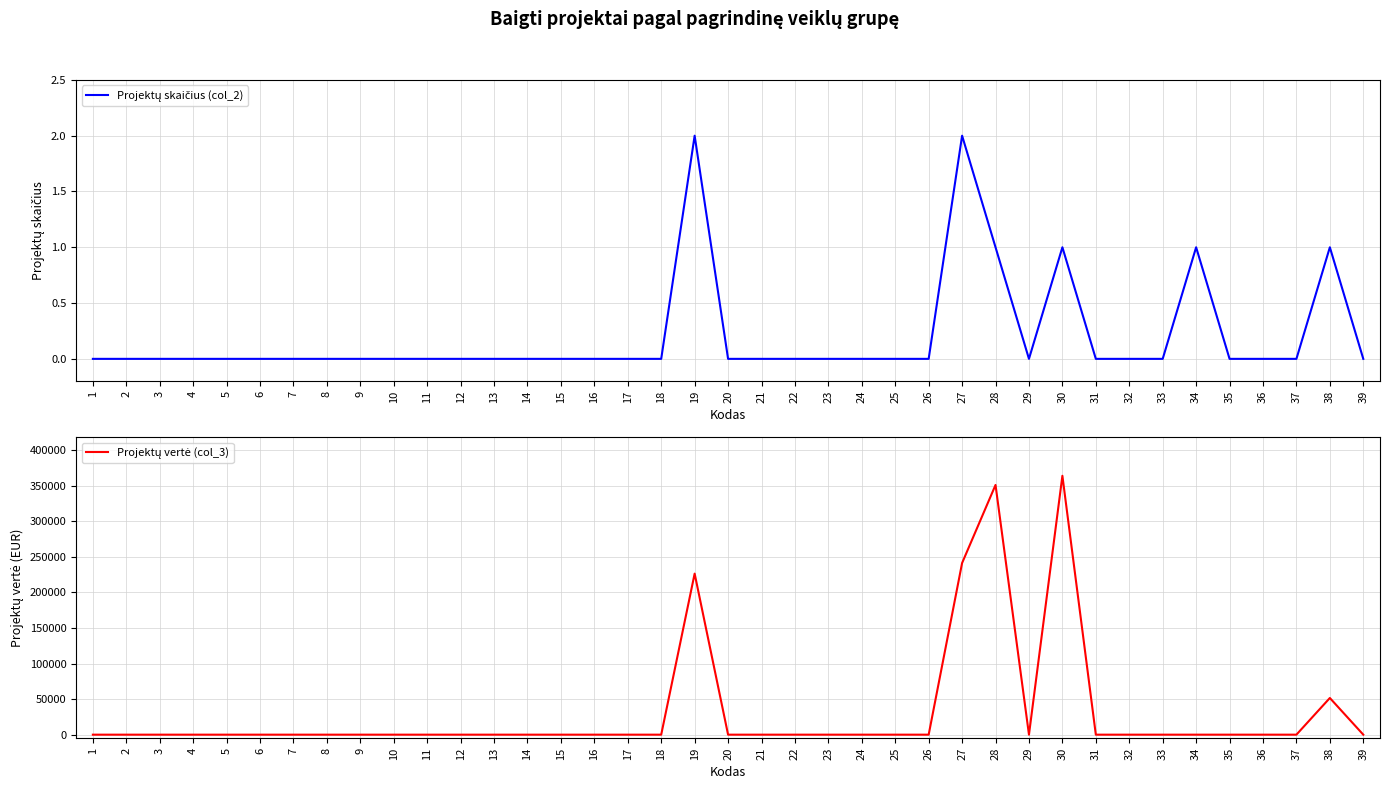

What is the difference between the Projektų skaičius (col_2) values at 31 and 27?

2.0